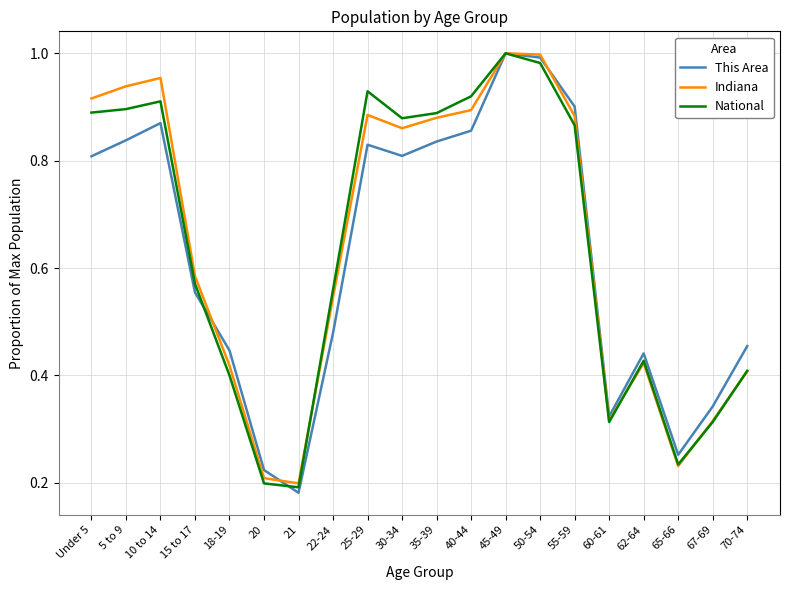

At how many categories does at least one series exceed 0?

20